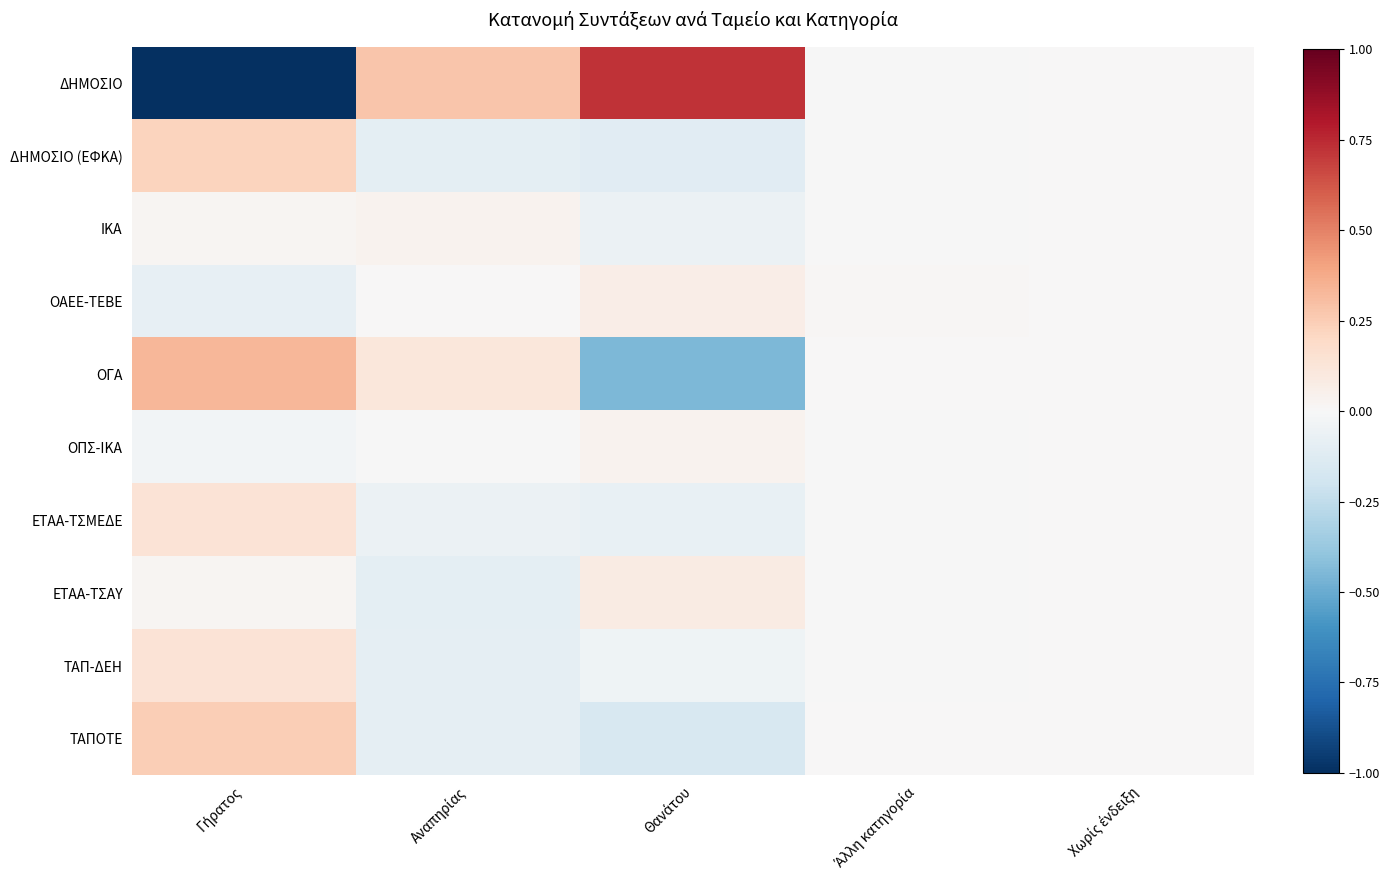

What is the greatest value displayed?

0.7